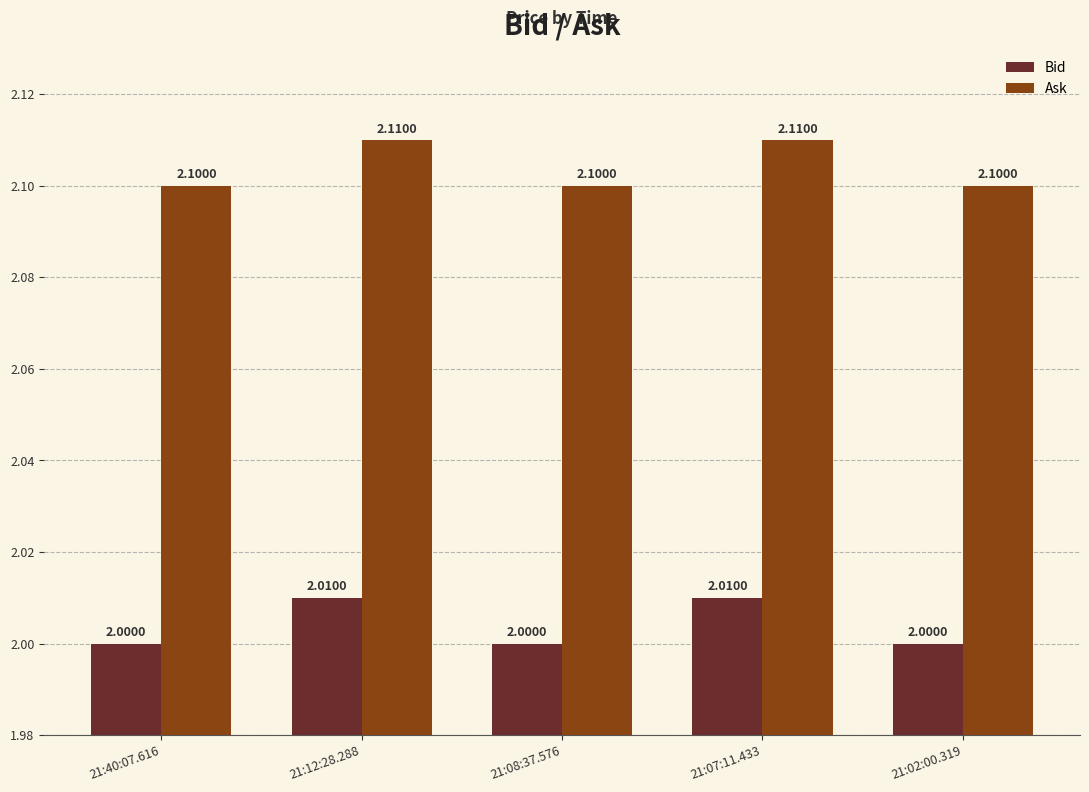

Rank the series by their maximum value, from highest to lowest.

Ask, Bid